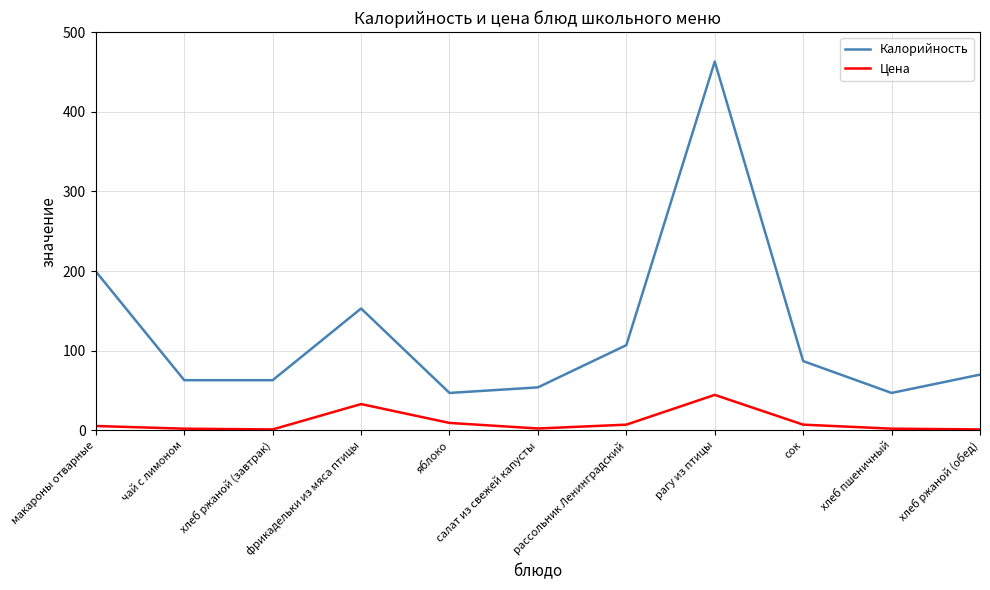

What is the difference between the Калорийность values at салат из свежей капусты and чай с лимоном?

9.0